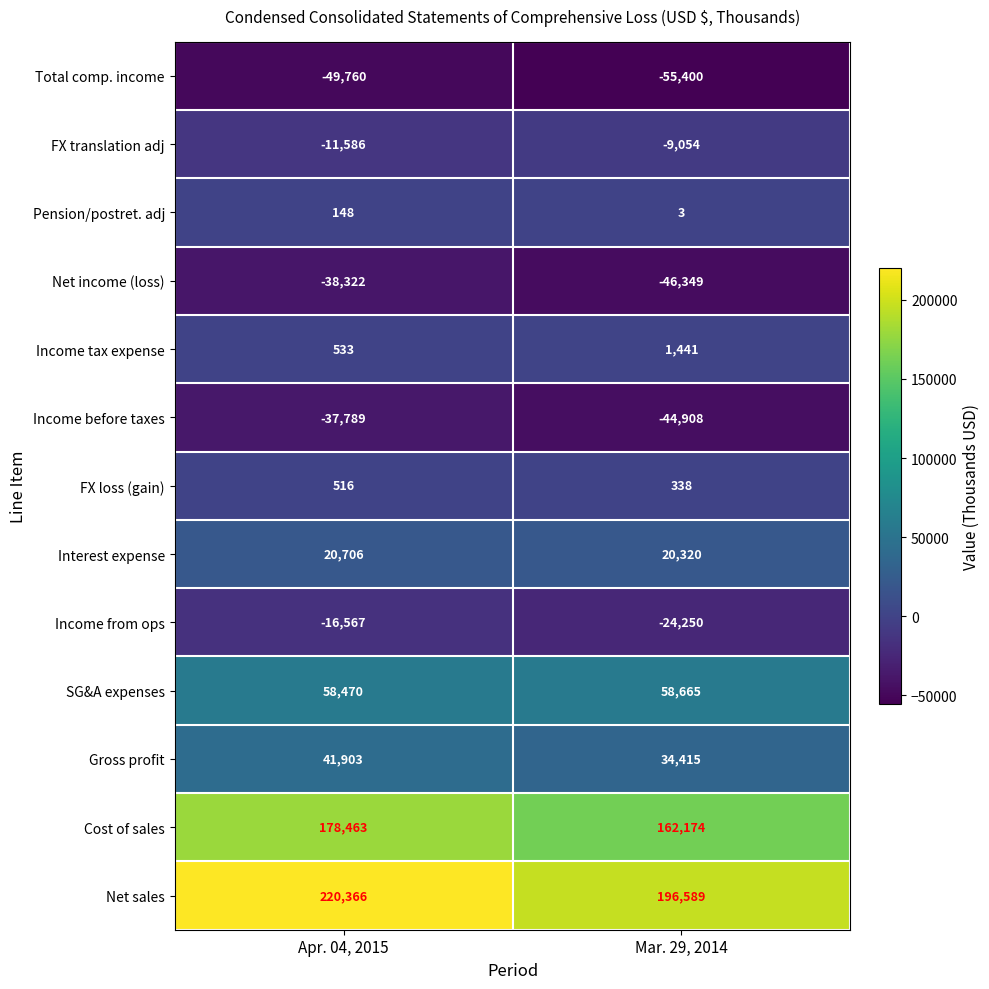

The value of Net sales at Apr. 04, 2015 is 220366. True or false?

True